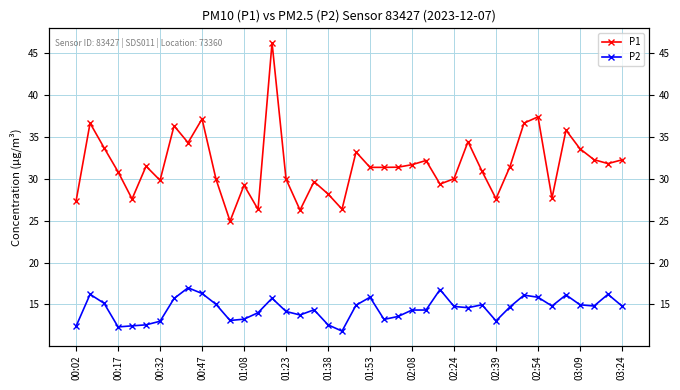

Which series has the widest spread of values?

P1